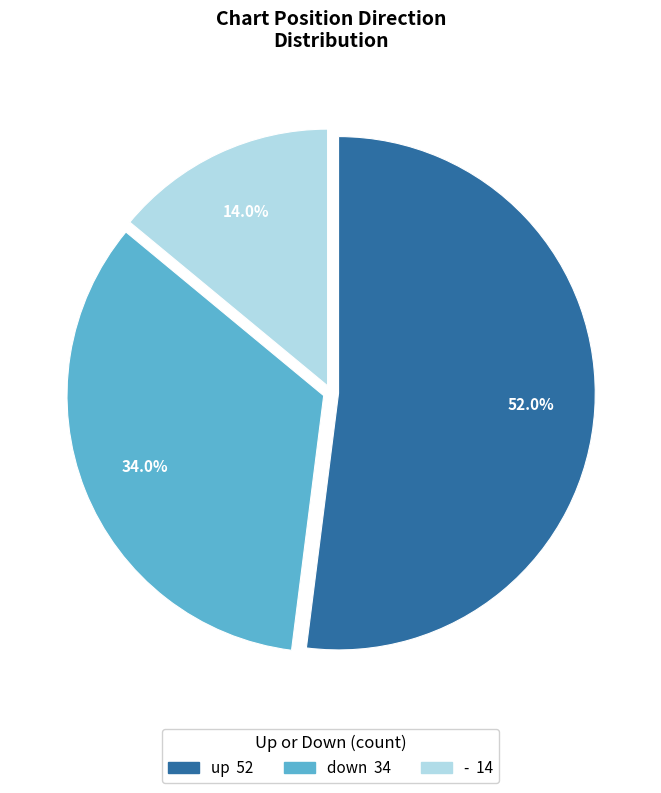

How many segments does this pie chart have?

3